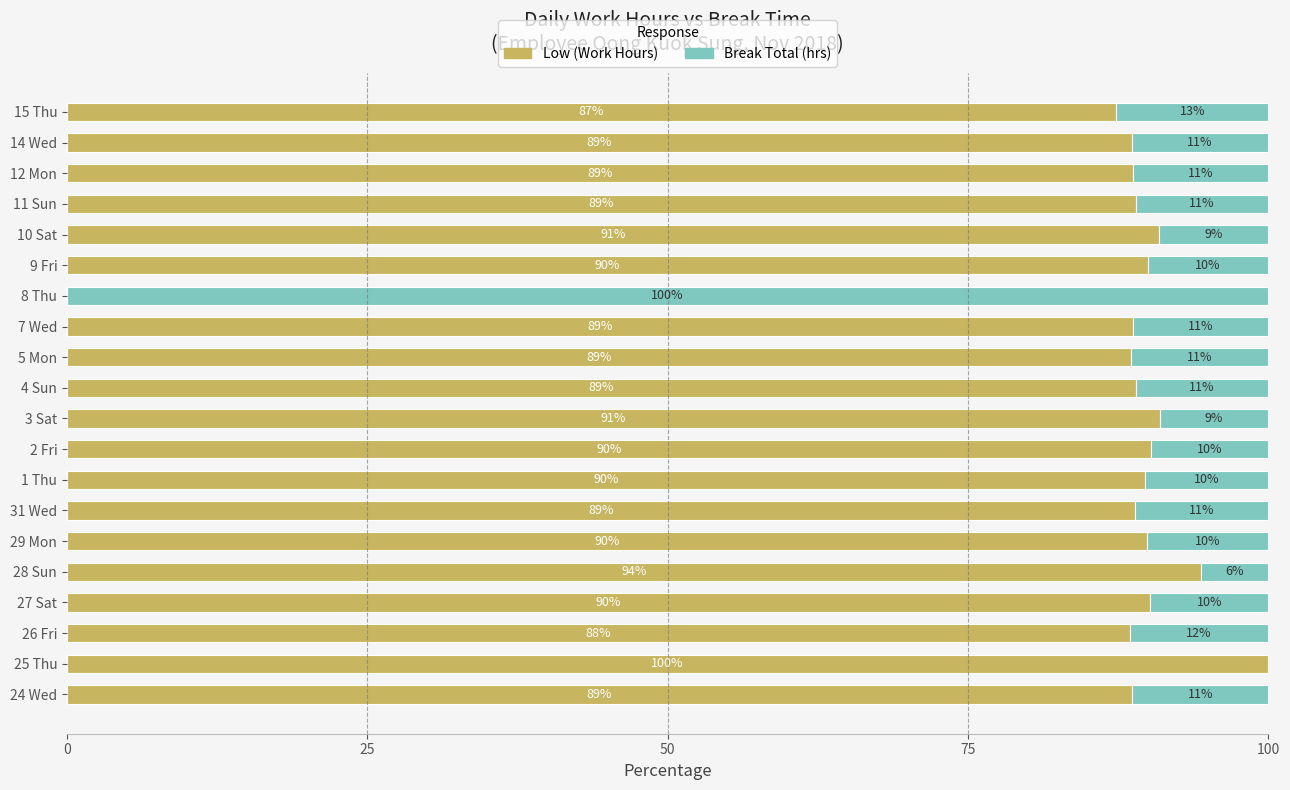

How many values in the Low (Work Hours) series exceed 88?

18